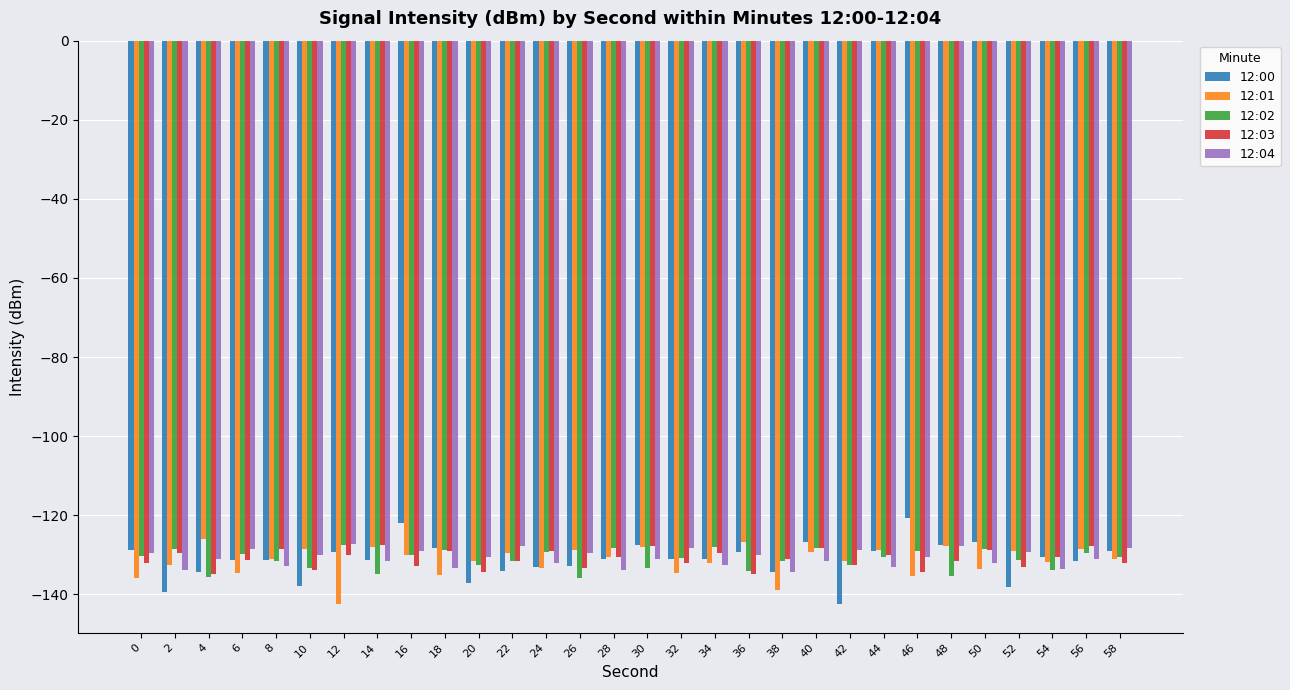

What is the value of the 12:00 bar at the 11th from the left?

-137.1